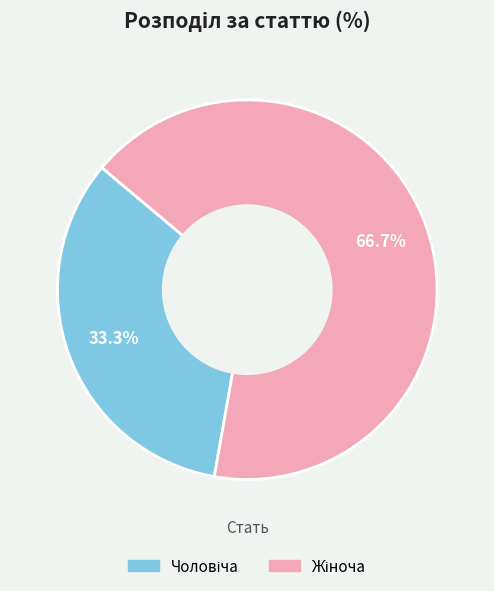

Does any single category account for the majority?

Yes